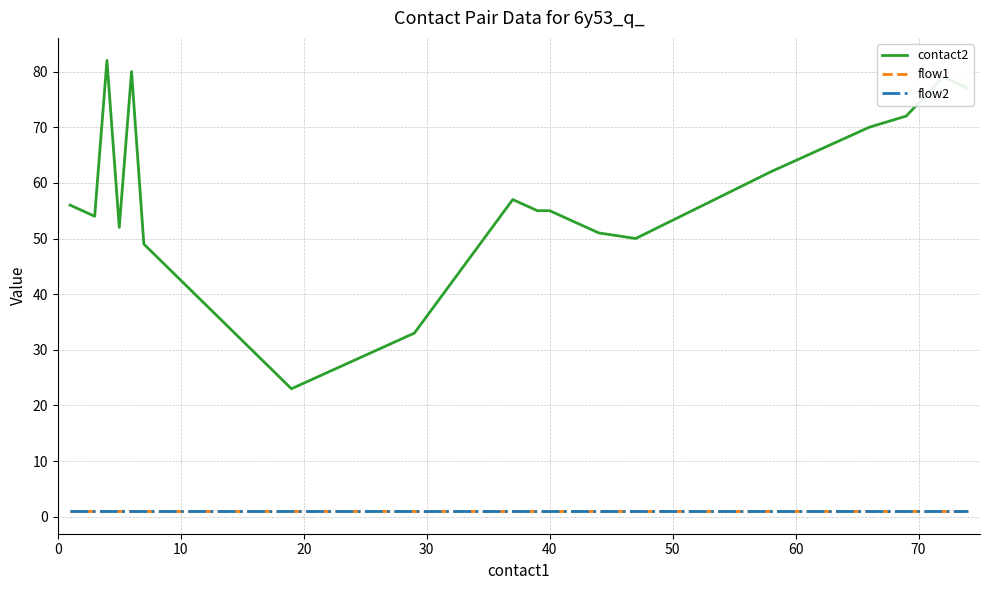

True or false: contact2 and flow1 intersect in this chart.

False